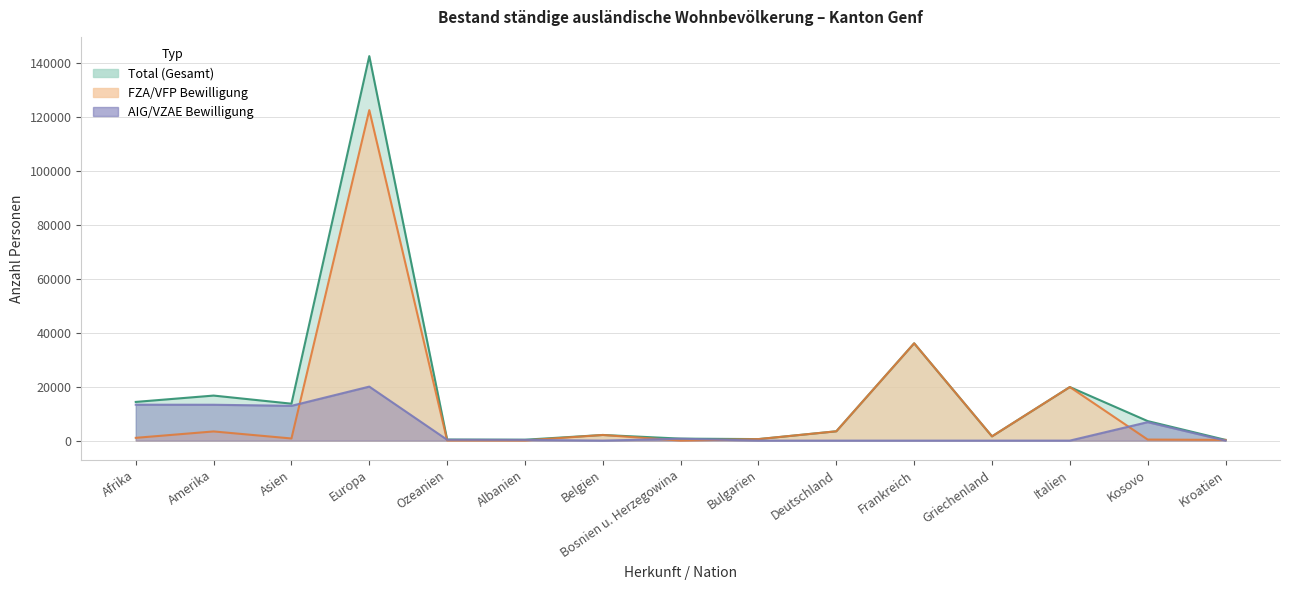

What is the average value of the Total (Männer) series?

12830